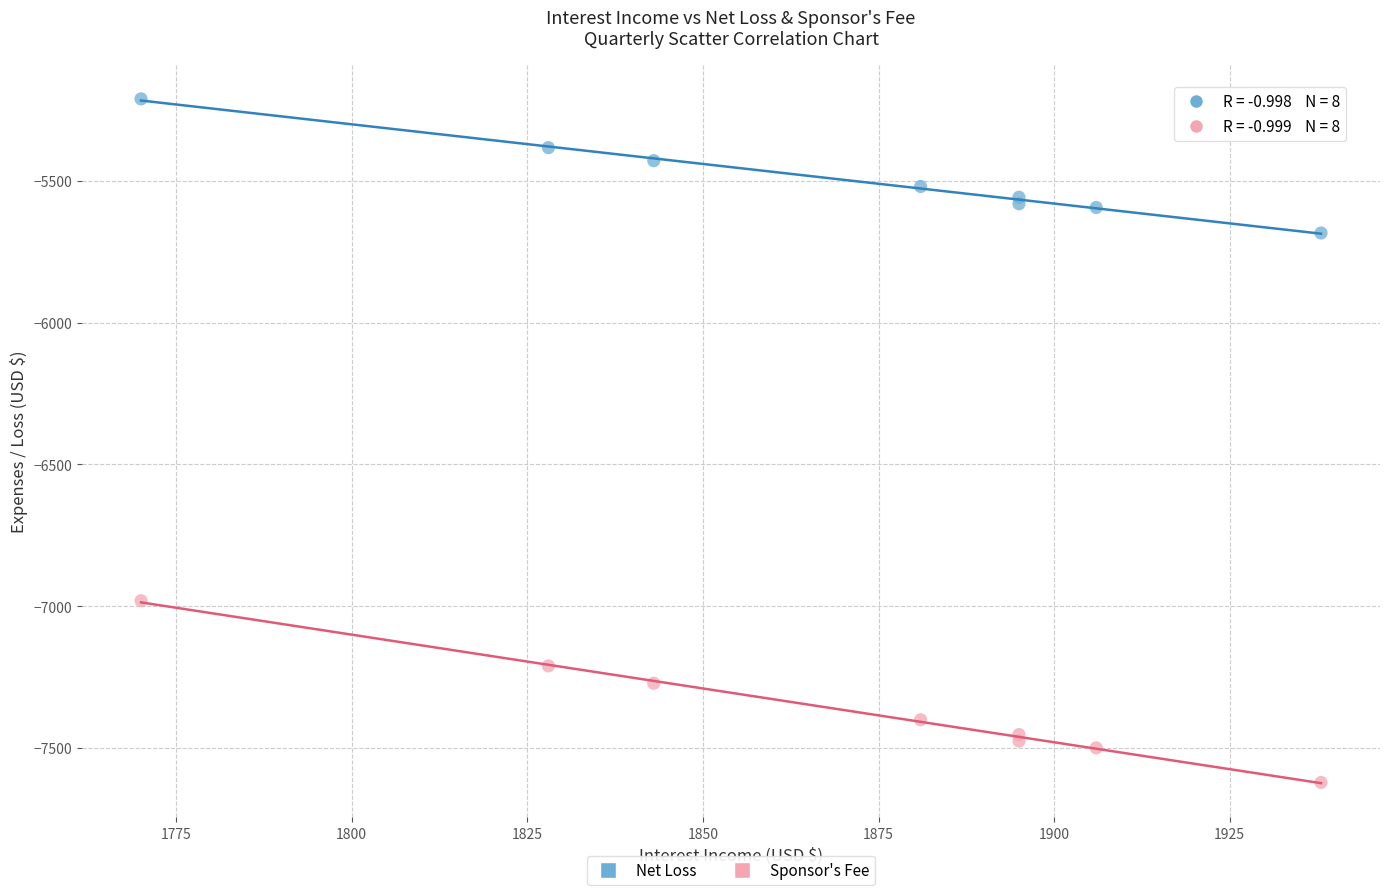

Which series has the widest spread of Y values?

Sponsor's Fee